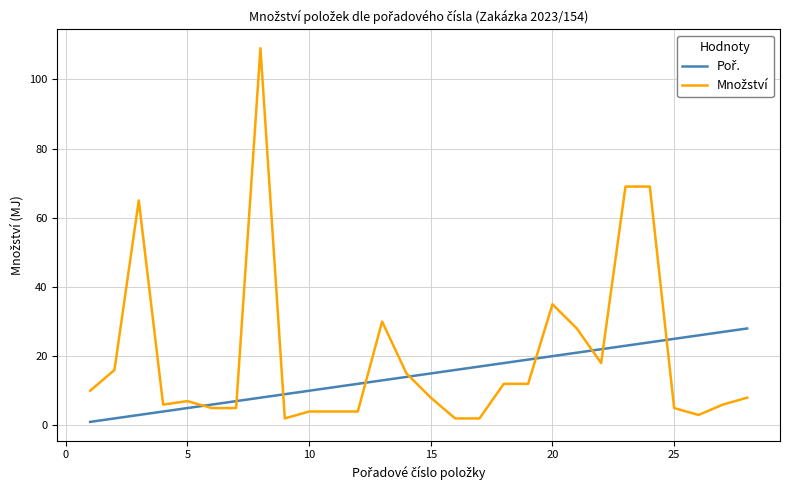

What is the greatest value displayed?

109